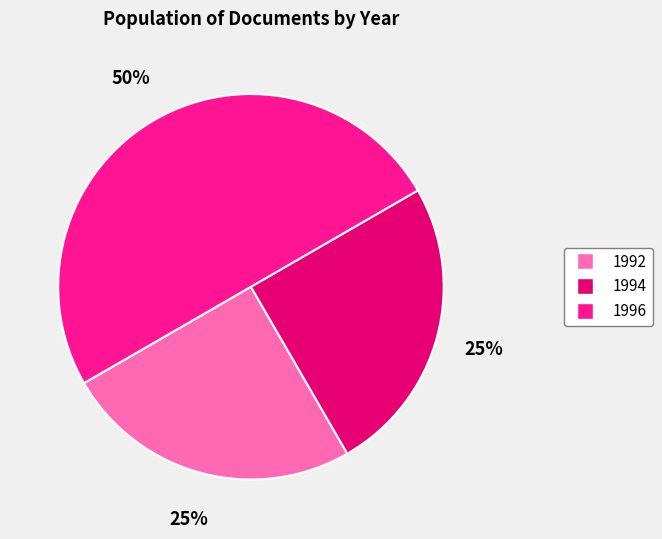

To the nearest percent, what is the difference between the largest and smallest slice percentages?

25%